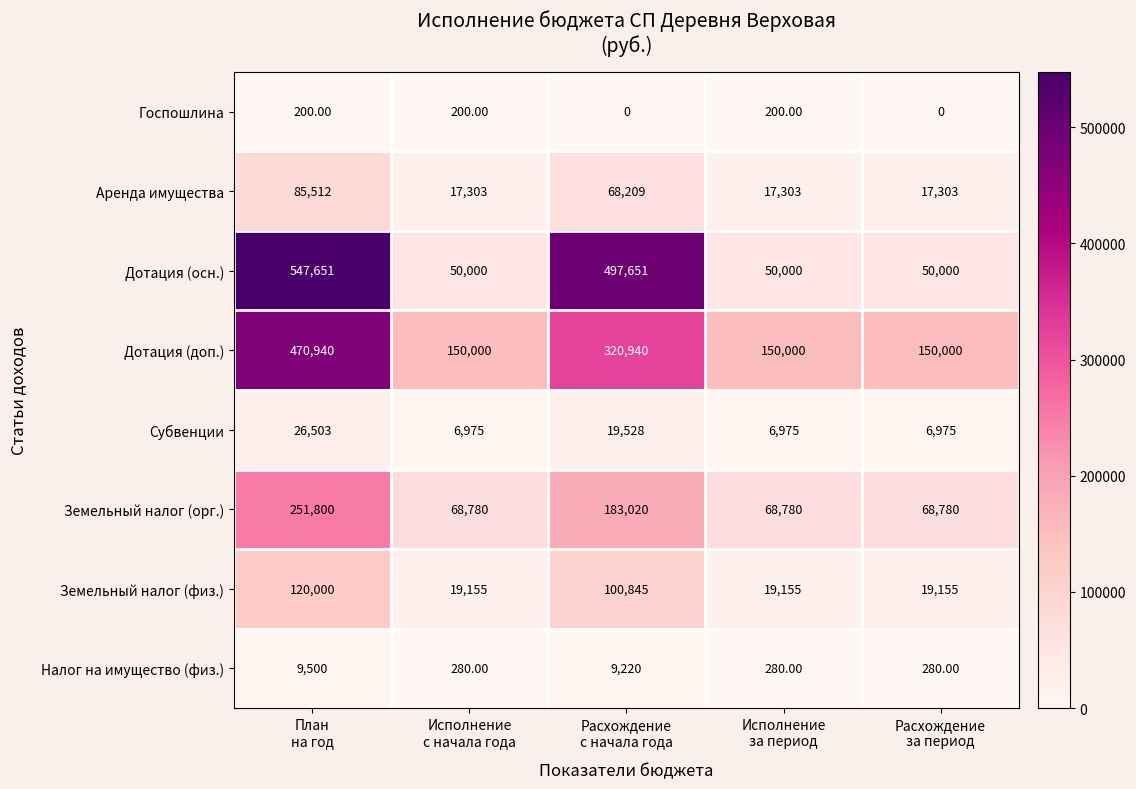

Which series has the largest range (max minus min)?

Дотация (осн.)